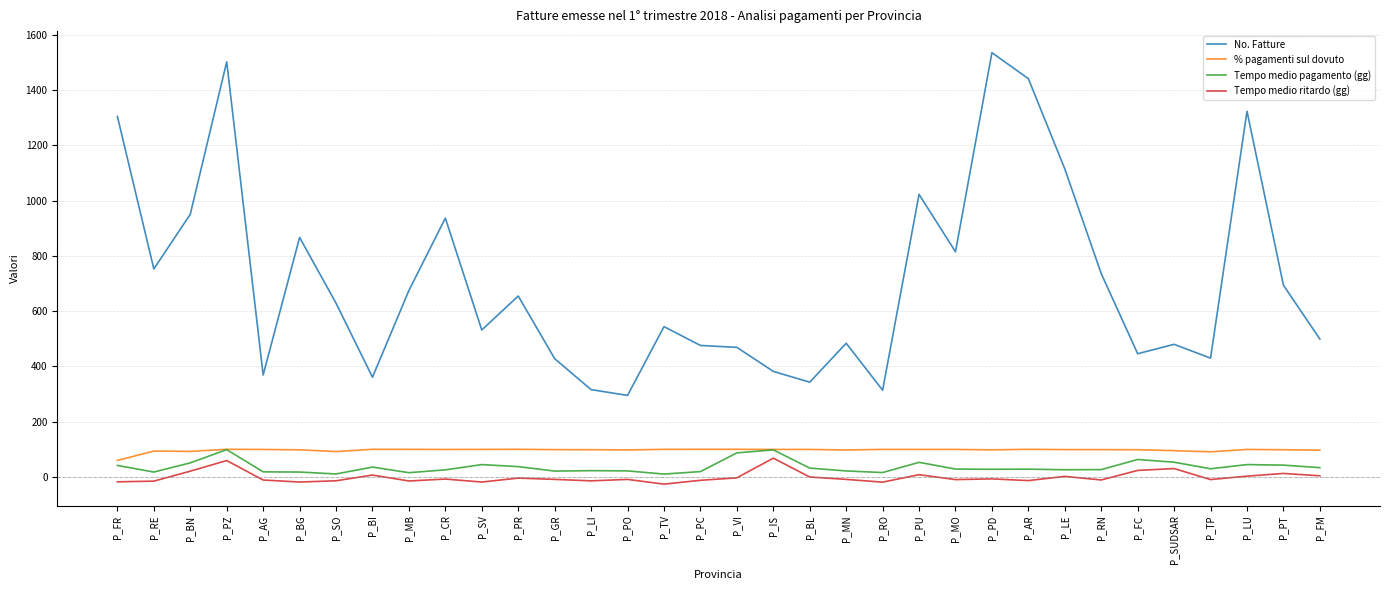

Is this an area chart (filled region under the line)?

No